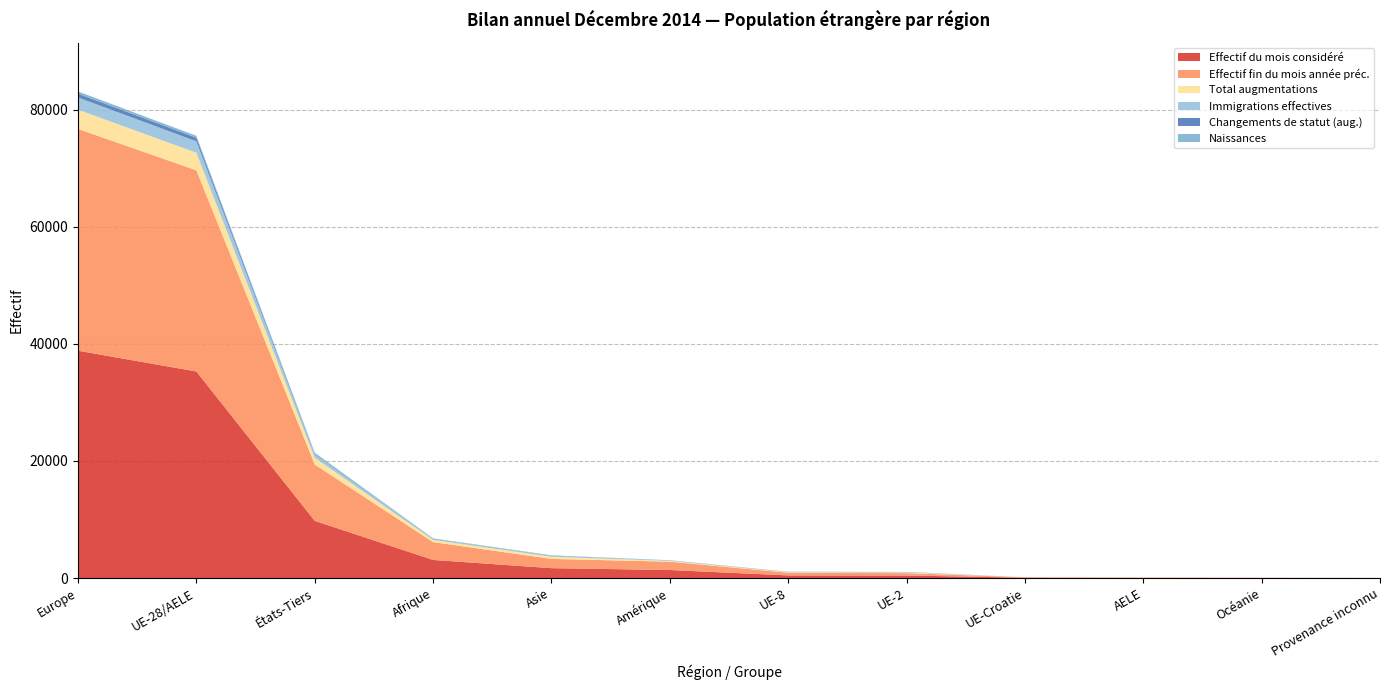

Reading left to right, what are all the values shown in this chart?

Effectif du mois considéré: 38832	35282	9780	3105	1701	1382	464	448	70	41	27	15
Effectif fin du mois année préc.: 37877	34355	9620	3046	1580	1423	455	405	71	43	31	18
Total augmentations: 3279	3001	1148	369	363	132	83	103	1	1	3	3
Immigrations effectives: 2088	1943	589	166	186	88	45	70	1	1	3	1
Changements de statut (aug.): 651	624	115	36	35	17	29	30	0	0	0	0
Naissances: 379	322	165	67	29	12	5	2	0	0	0	0